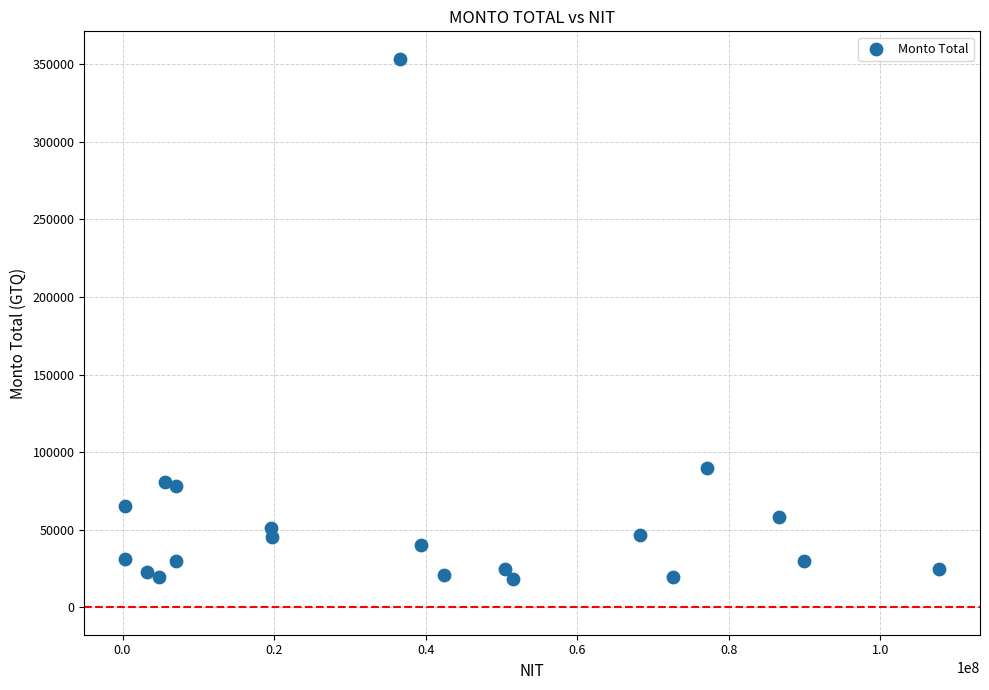

What Y value in the scatter plot is closest to 185857?

89760.0